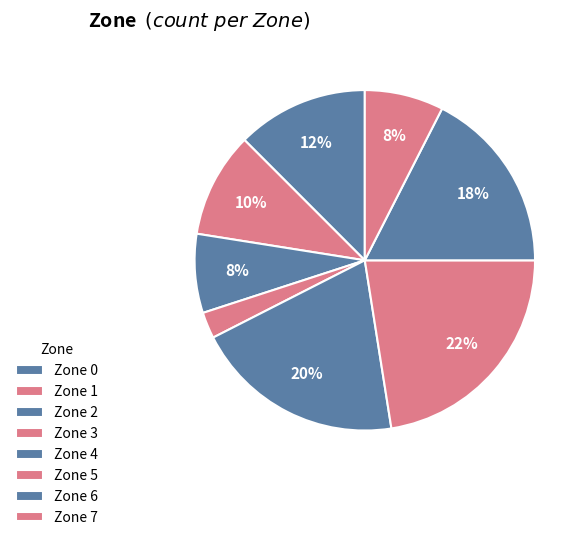

How many slices are in this pie chart?

8